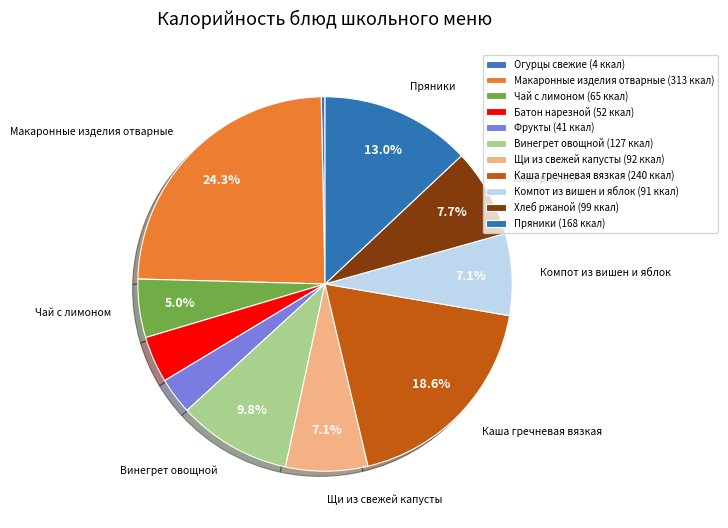

Which slice is the largest?

Макаронные изделия отварные